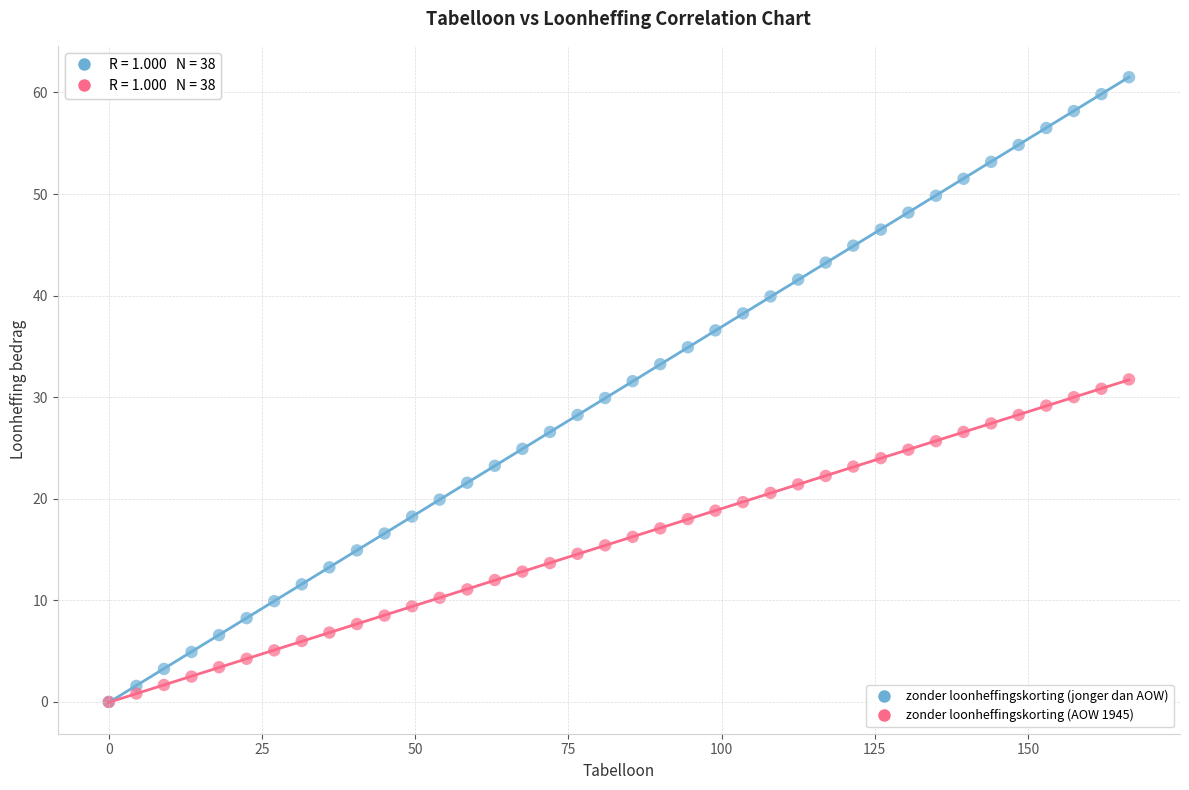

What are all the series names shown in the legend?

zonder loonheffingskorting (jonger dan AOW), zonder loonheffingskorting (AOW 1945)